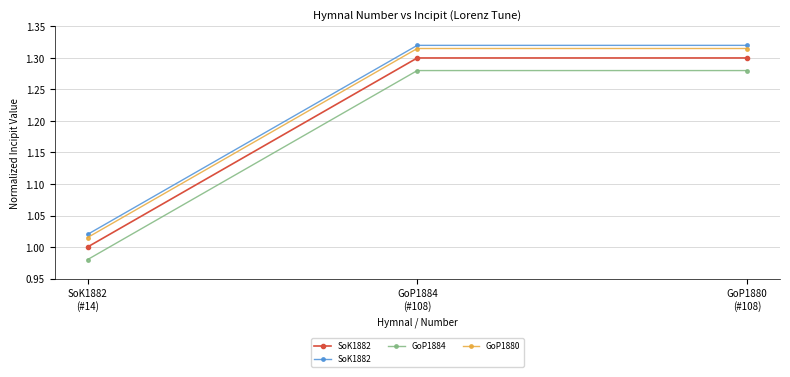

Which category has the lowest value in the GoP1880 series?

SoK1882
(#14)